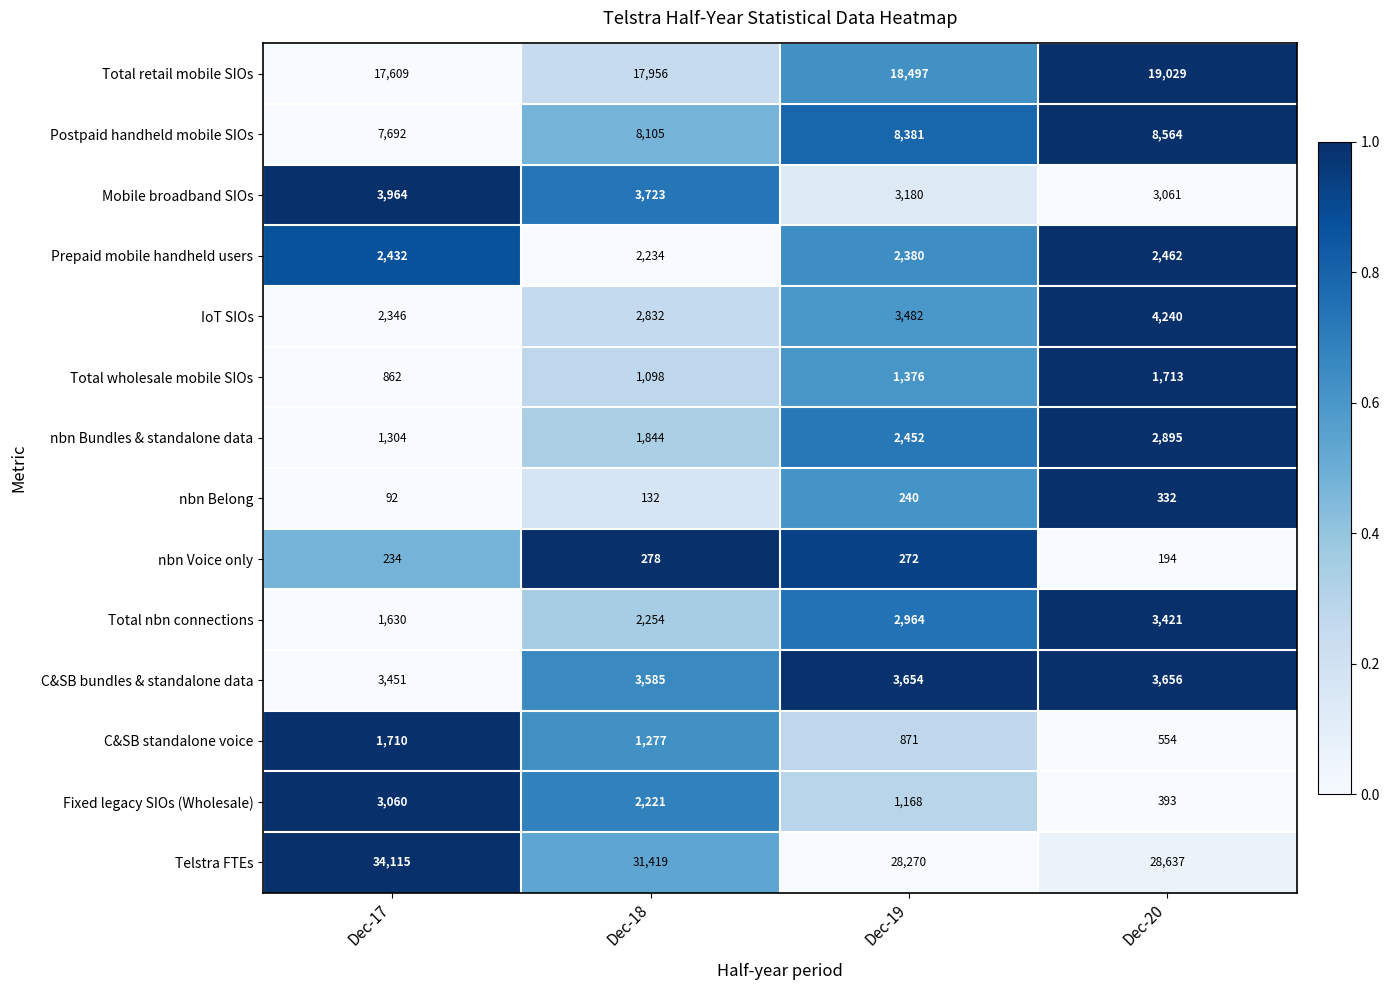

What is the difference between the highest and lowest values at Dec-19?

28030